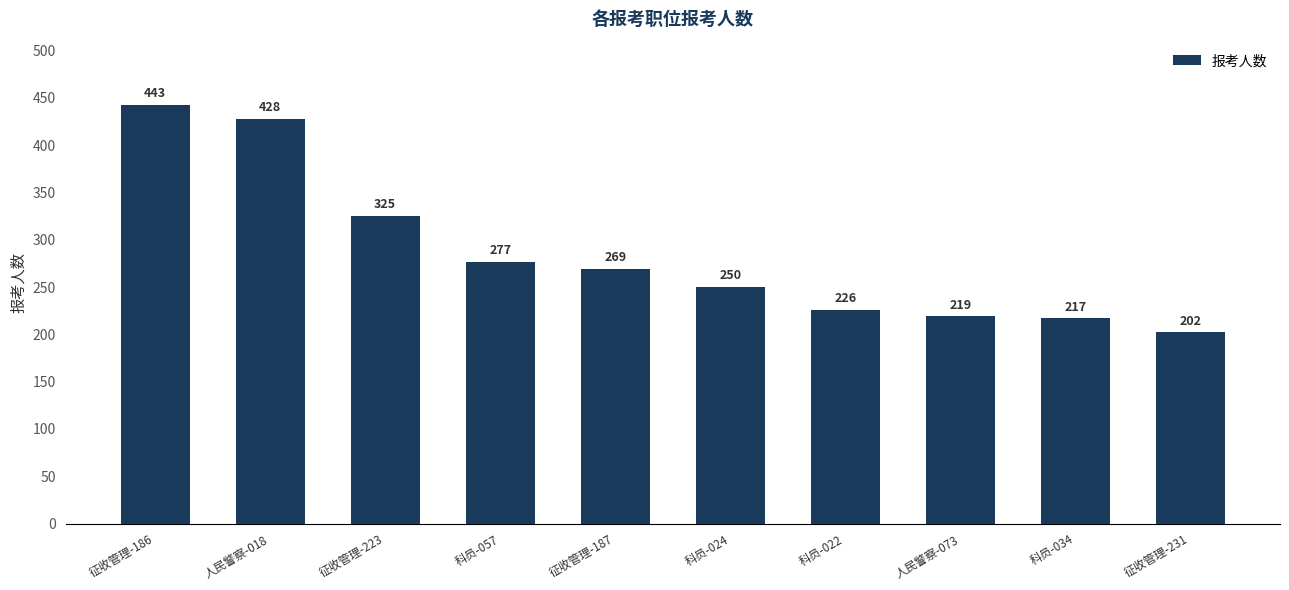

What is the average value?

286